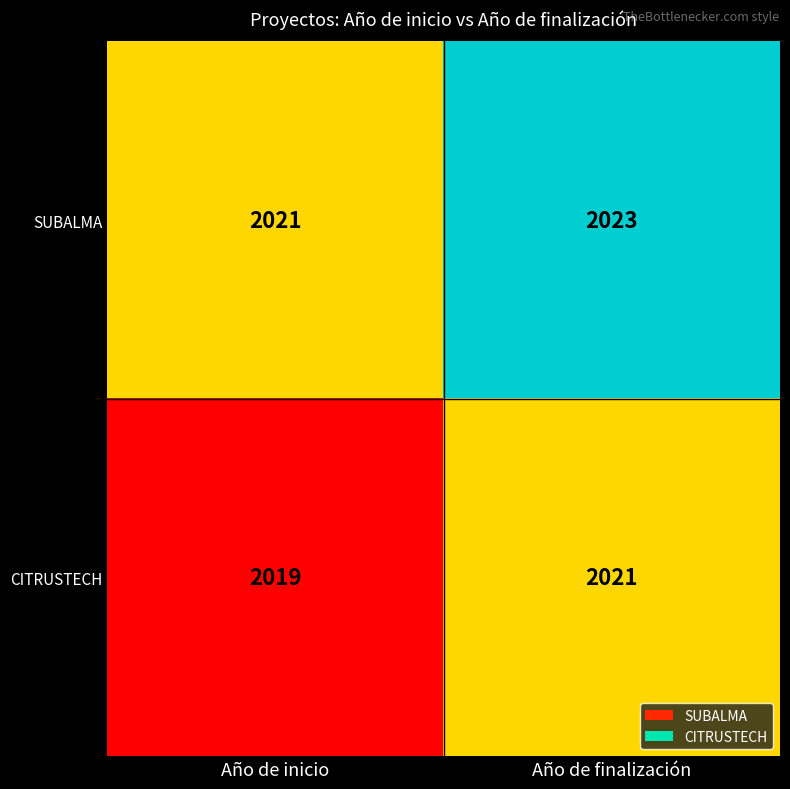

What is the smallest value displayed?

2019